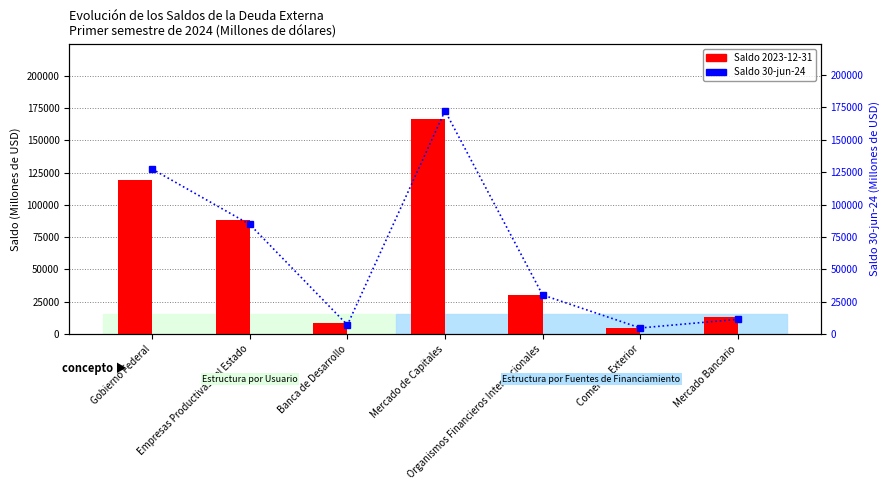

What is the smallest value displayed?

4710.7